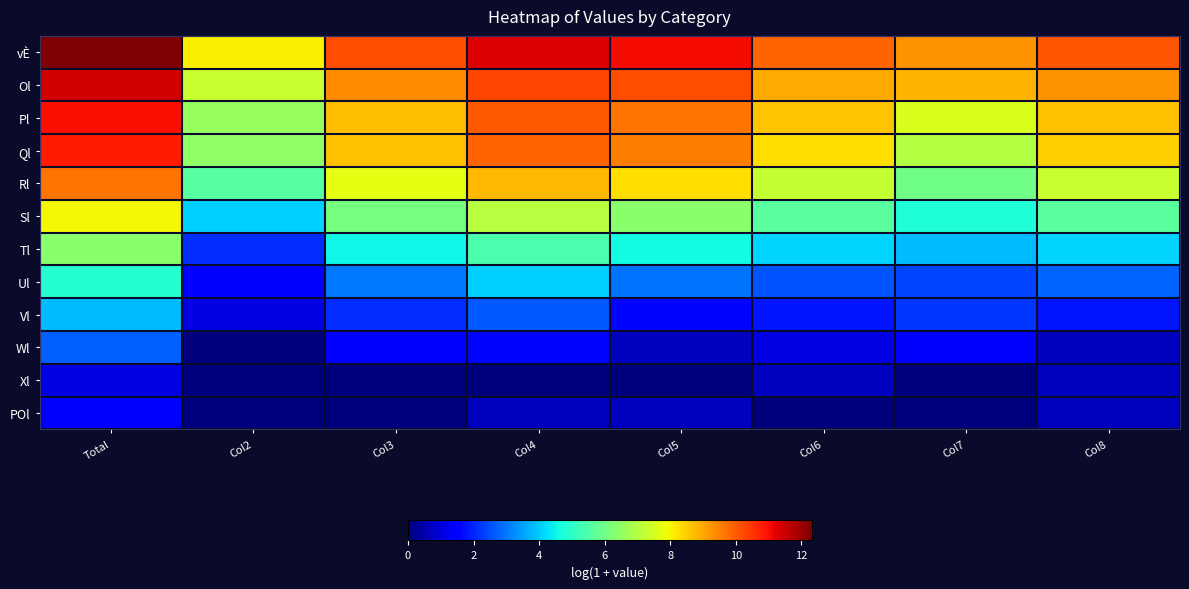

Between Col5 and Col7, which is larger?

Col5